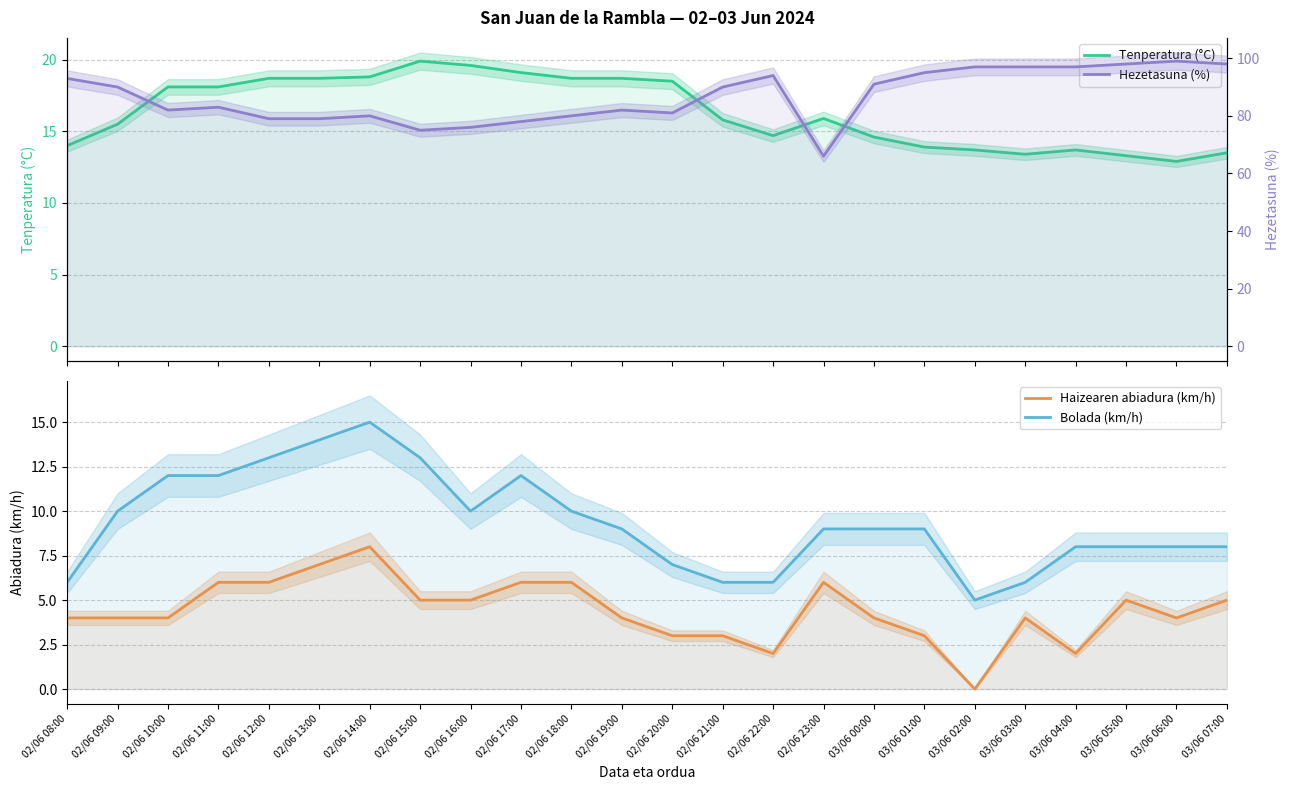

Reading left to right, transcribe all the data shown in this chart.

Tenperatura (°C): 14.0	15.5	18.1	18.1	18.7	18.7	18.8	19.9	19.6	19.1	18.7	18.7	18.5	15.8	14.7	15.9	14.6	13.9	13.7	13.4	13.7	13.3	12.9	13.5
Haizearen abiadura (km/h): 4.0	4.0	4.0	6.0	6.0	7.0	8.0	5.0	5.0	6.0	6.0	4.0	3.0	3.0	2.0	6.0	4.0	3.0	0.0	4.0	2.0	5.0	4.0	5.0
Bolada (km/h): 6.0	10.0	12.0	12.0	13.0	14.0	15.0	13.0	10.0	12.0	10.0	9.0	7.0	6.0	6.0	9.0	9.0	9.0	5.0	6.0	8.0	8.0	8.0	8.0
Hezetasuna (%): 93.0	90.0	82.0	83.0	79.0	79.0	80.0	75.0	76.0	78.0	80.0	82.0	81.0	90.0	94.0	66.0	91.0	95.0	97.0	97.0	97.0	98.0	99.0	98.0